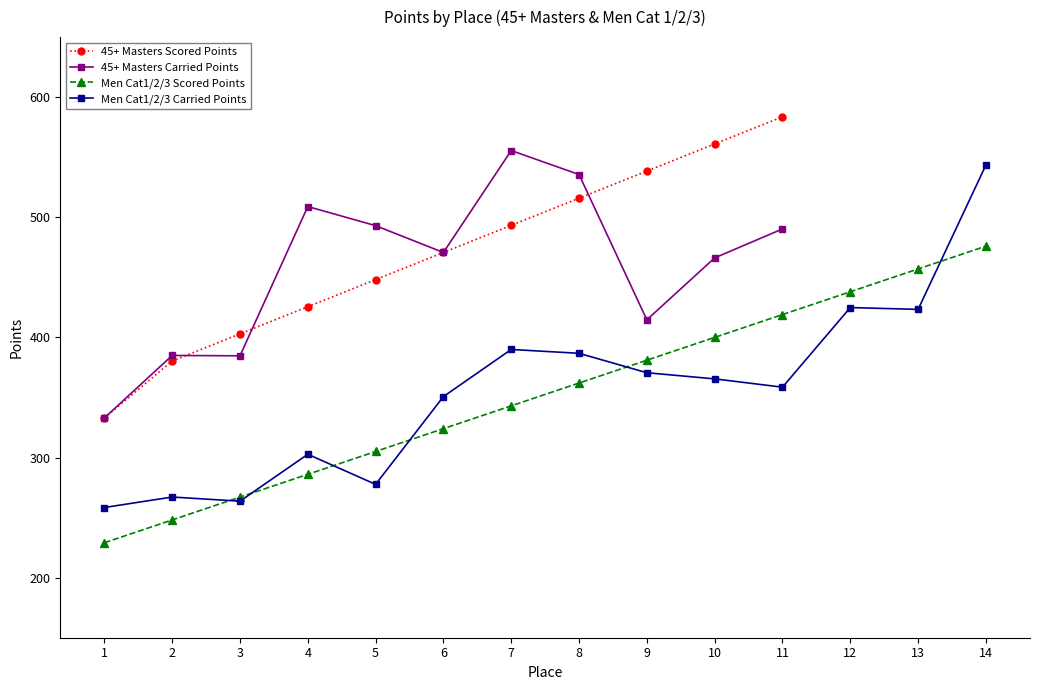

How many data points in 45+ Masters Scored Points are above 470?

6